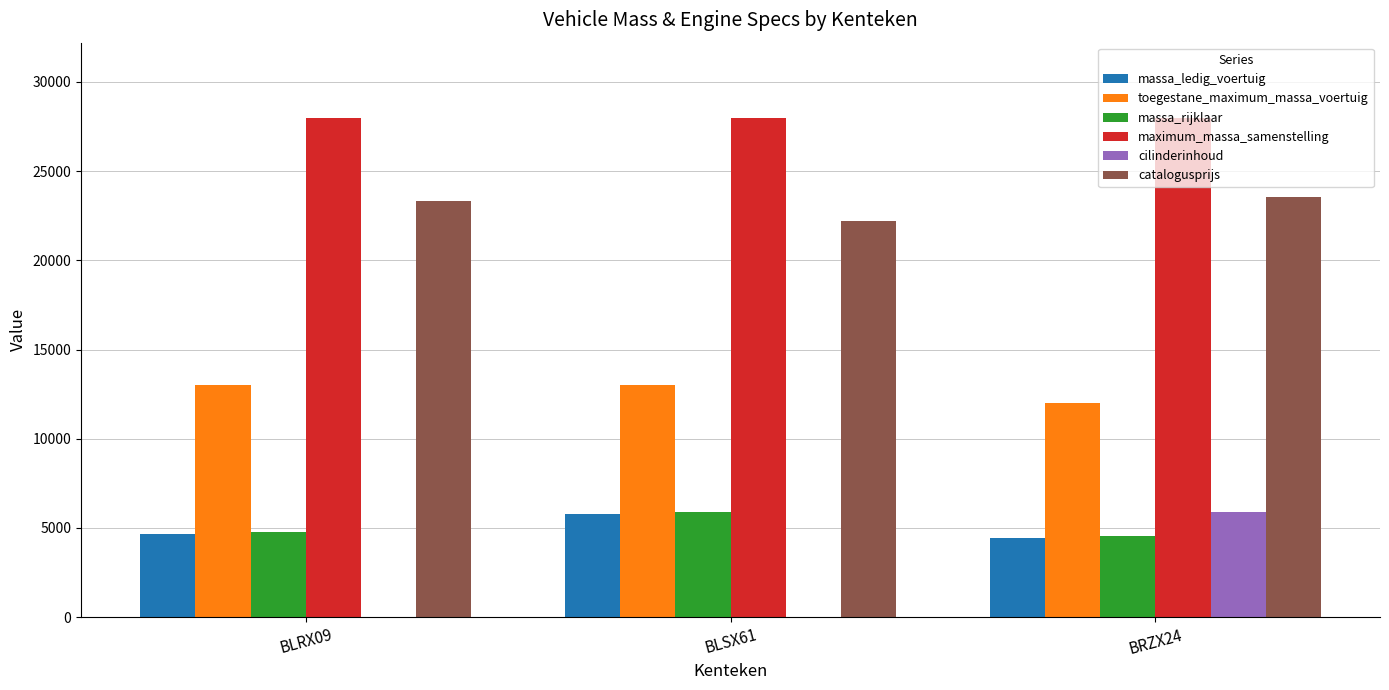

How many data points does each series have?

3